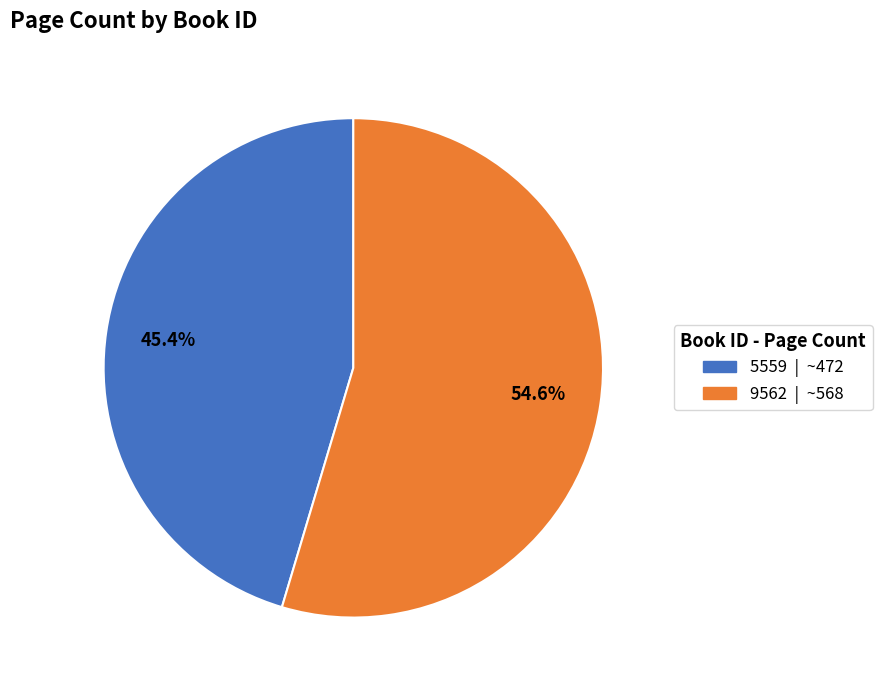

What is the largest slice in the pie chart?

9562